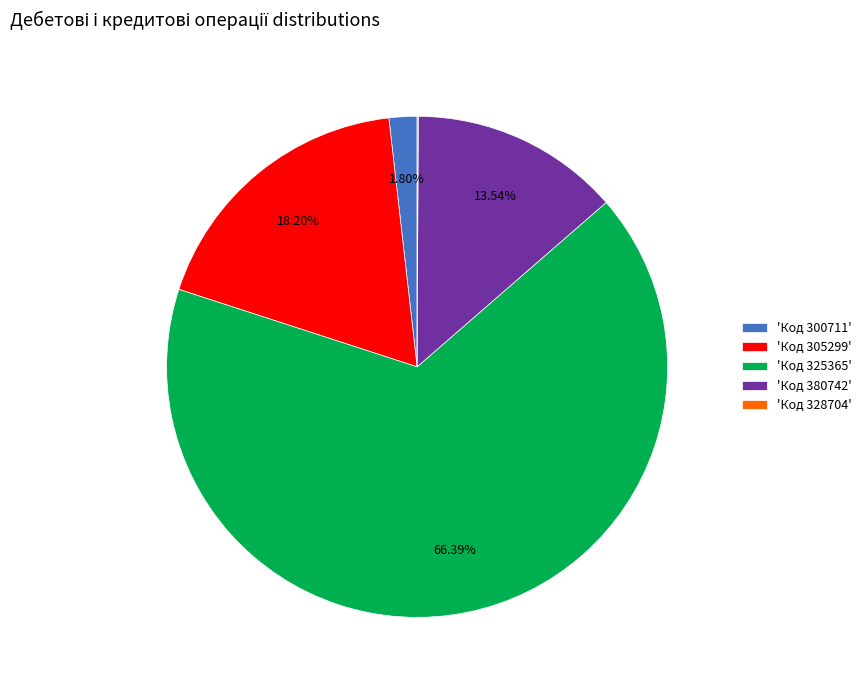

What is the majority slice?

'Код 325365'